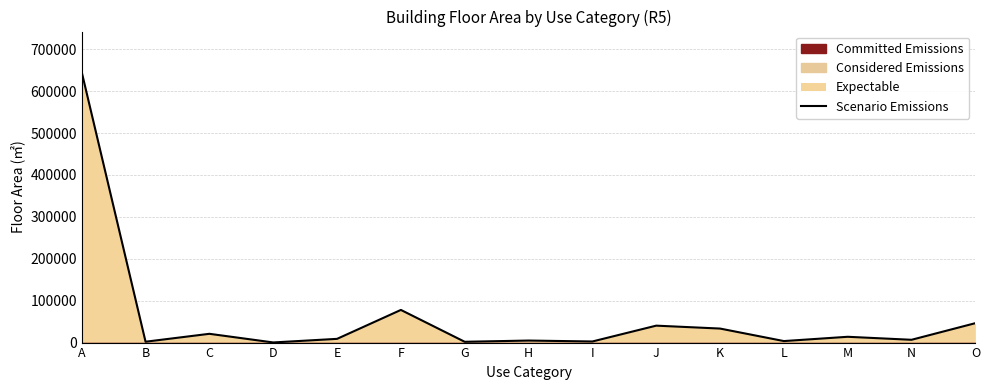

Reading left to right, transcribe all the data shown in this chart.

645284	2055	20932	313	8879	77908	1887	4849	2621	40394	33452	3602	13828	6663	46323